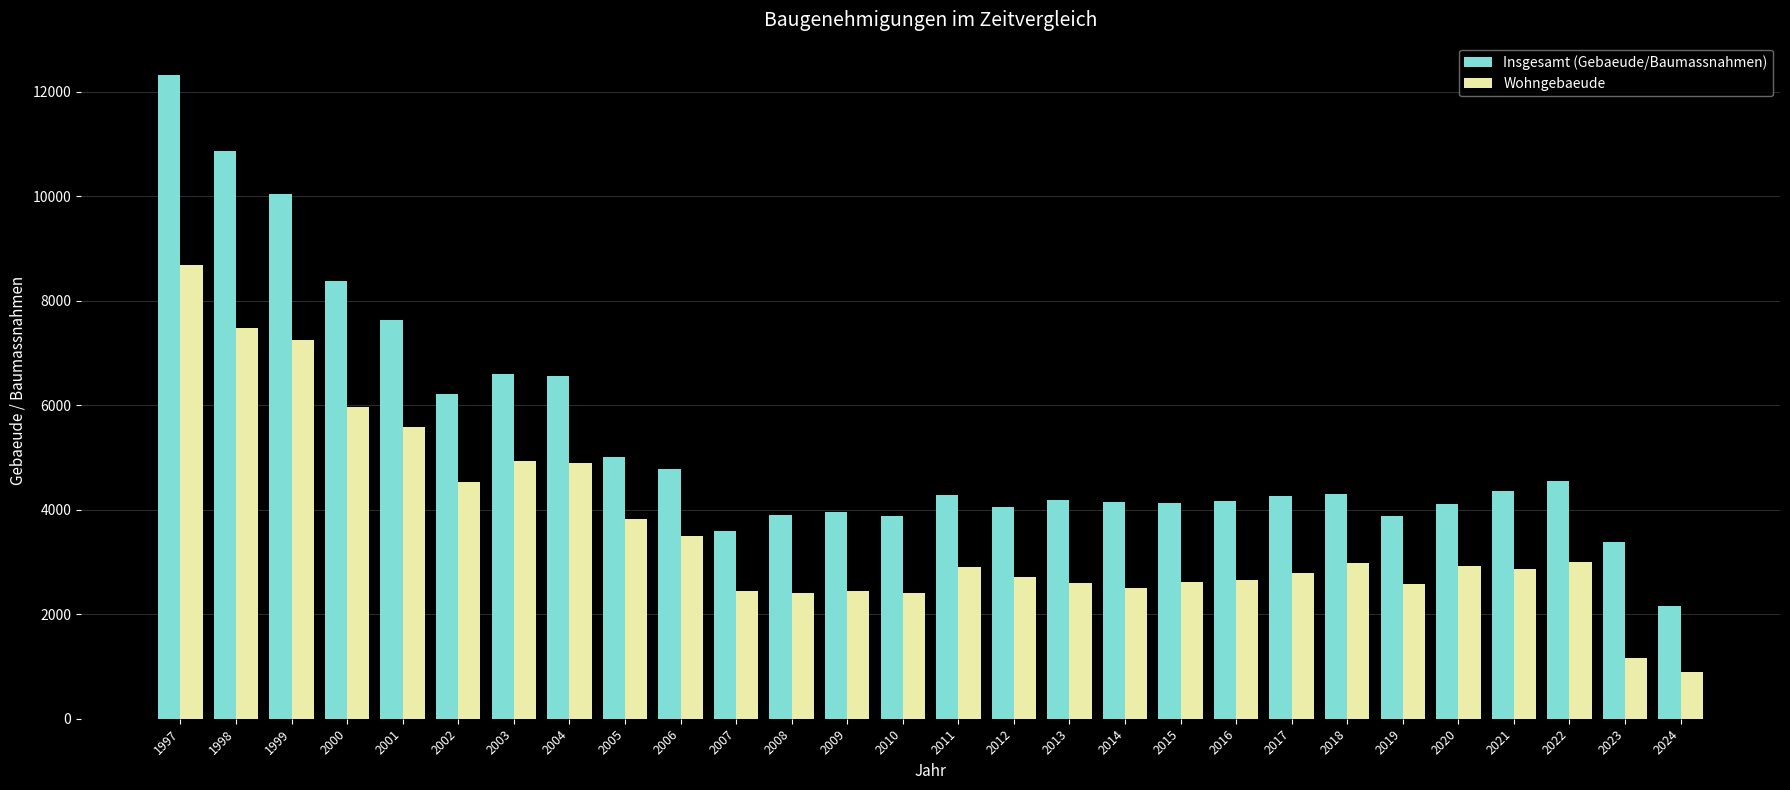

What is the difference between the maximum and minimum values in the Wohngebaeude series?

7777